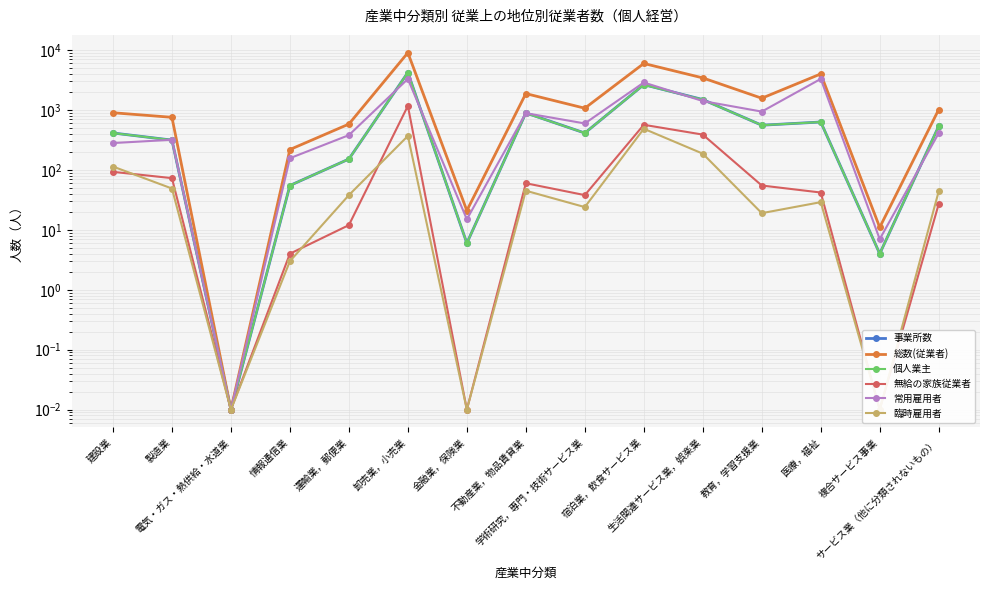

At which category is the sum across all series the highest?

卸売業，小売業